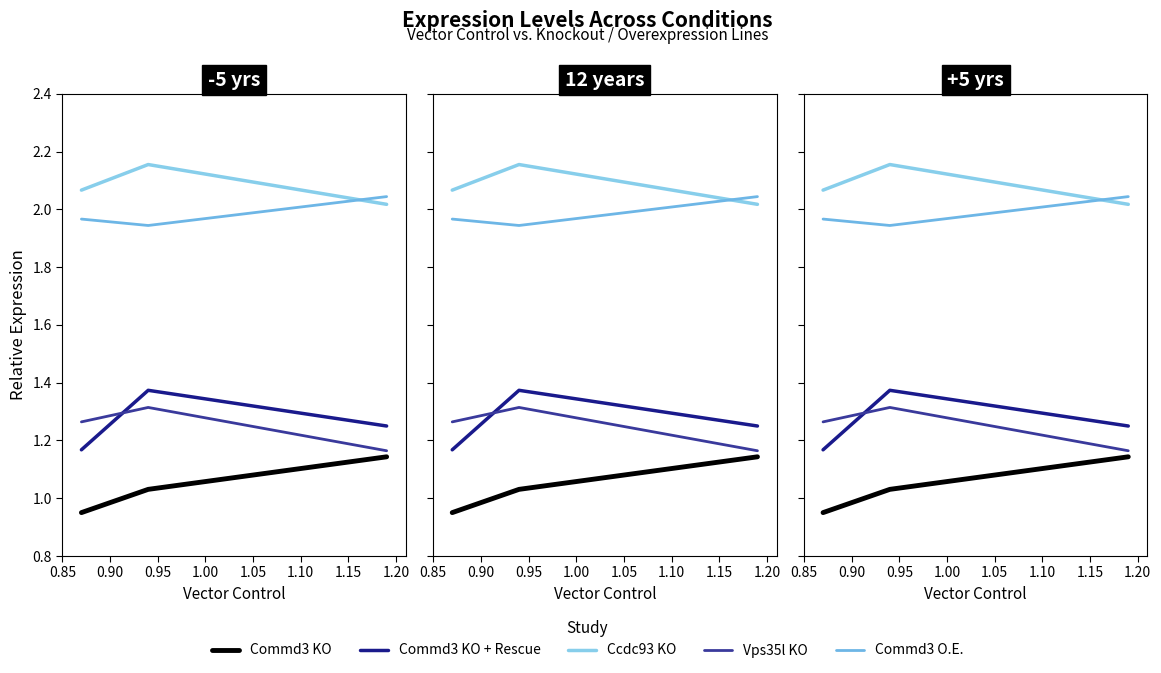

What is the difference between the maximum and minimum values in the Commd3 O.E. series?

0.1